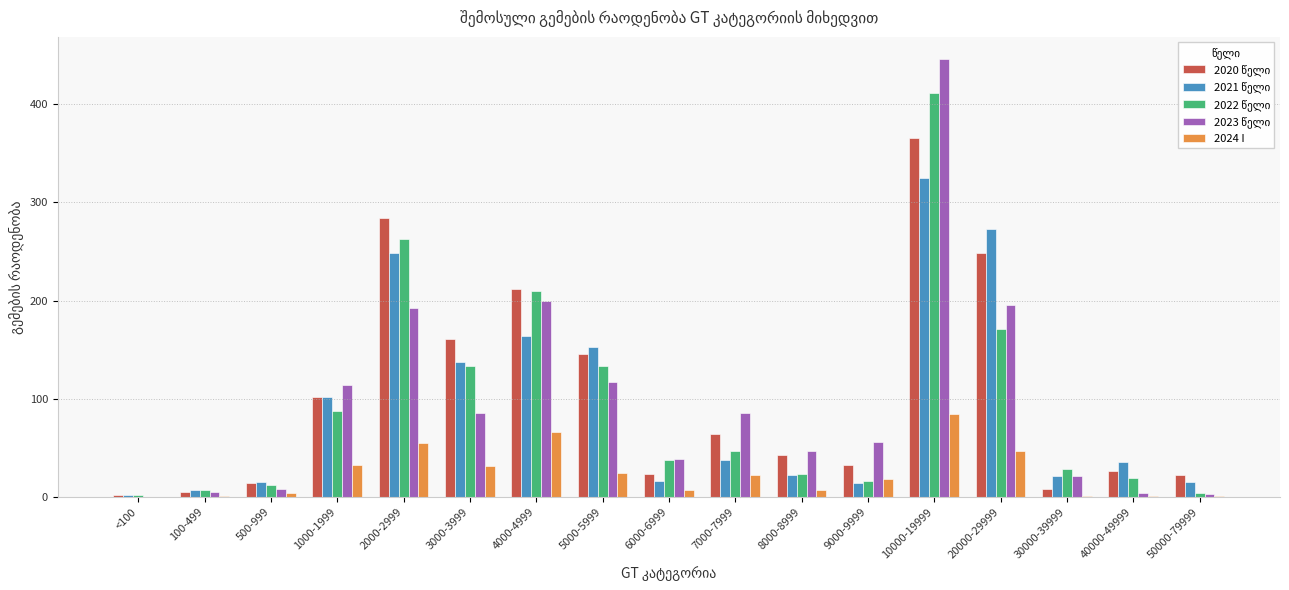

What is the total value across all series at 4000-4999?

852